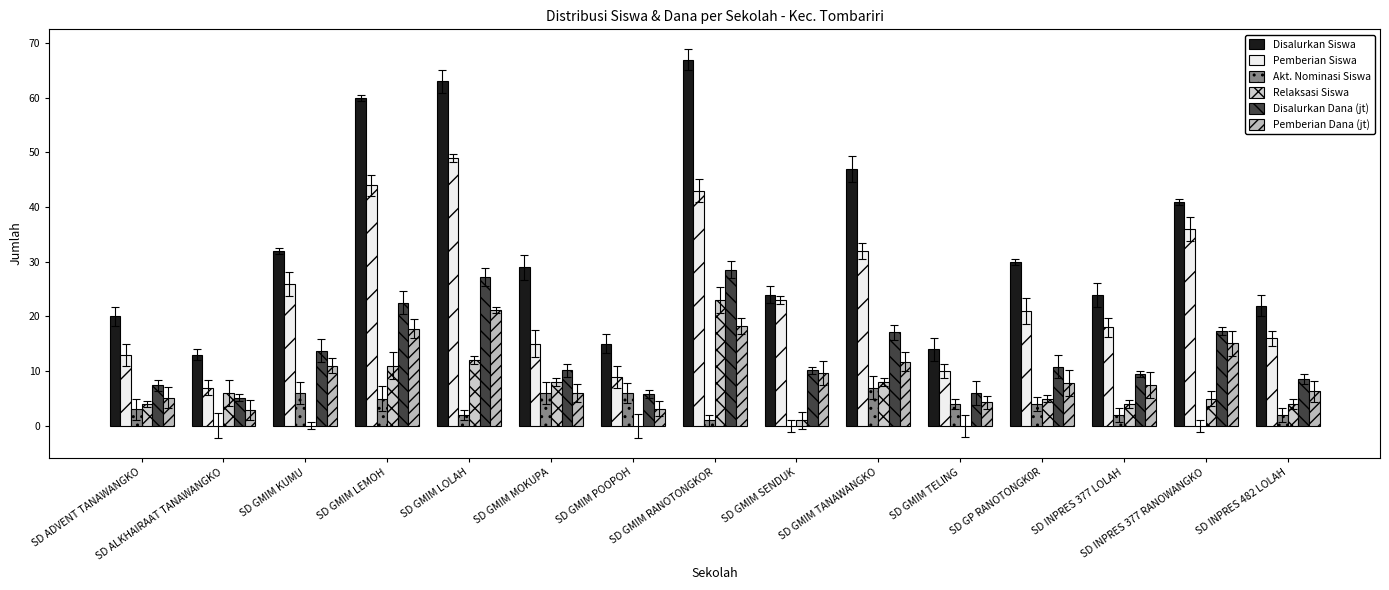

What is the sum of all Disalurkan Siswa values?

501.0